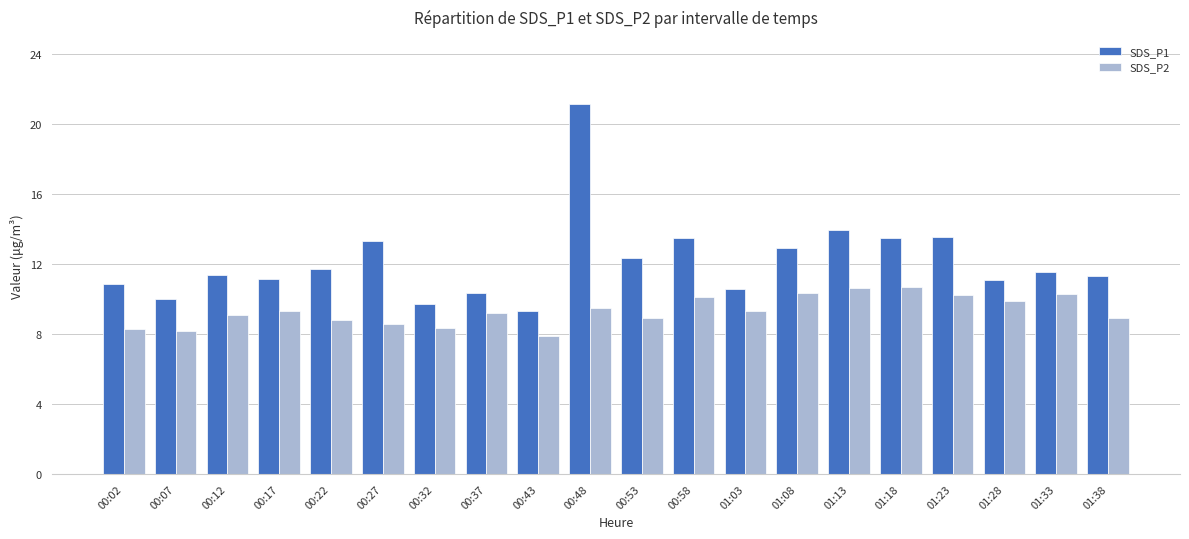

What is the difference between the maximum and second lowest values in the SDS_P2 series?

2.5